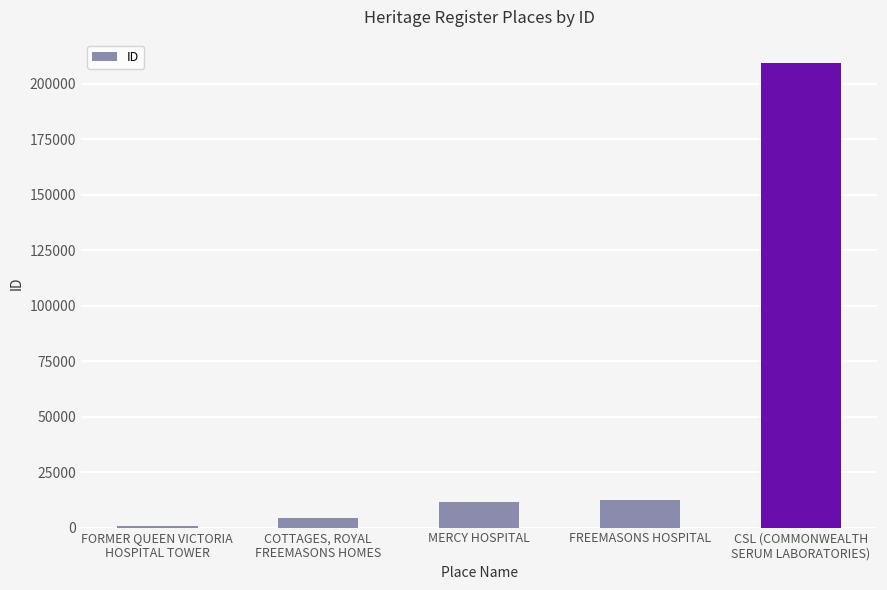

What is the difference between the second highest and second lowest values?

7818